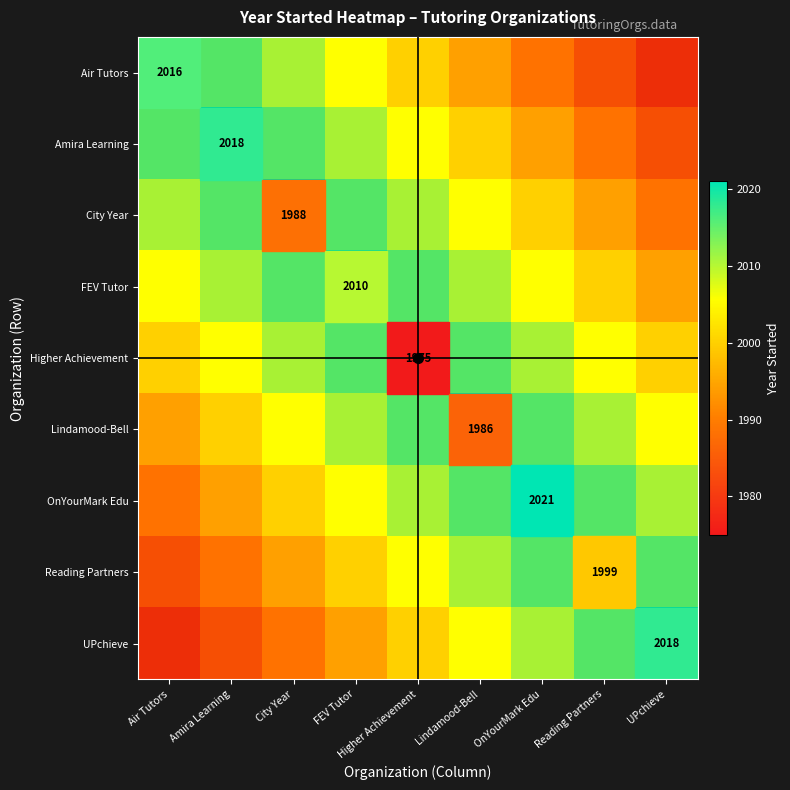

Count the number of data series in this chart.

9